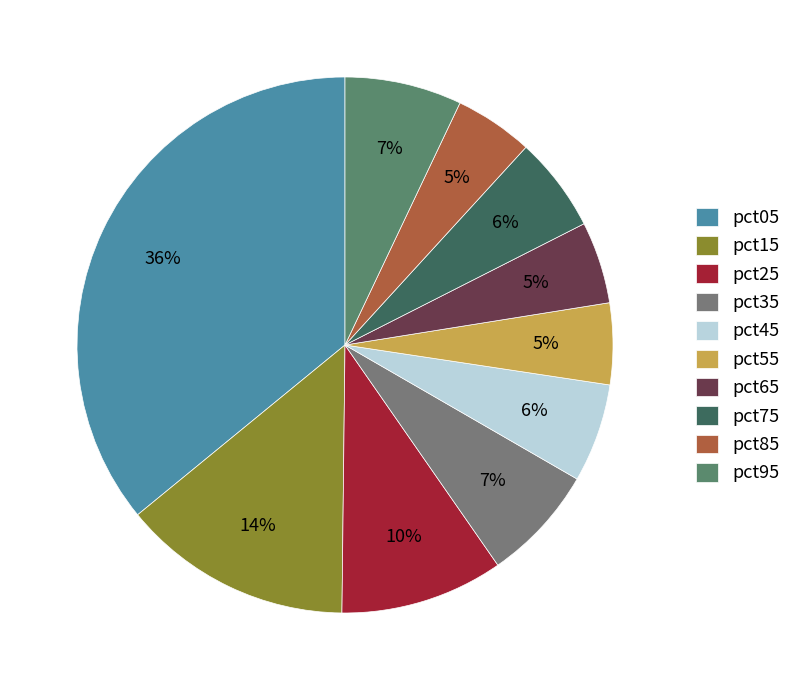

How many segments does this pie chart have?

10